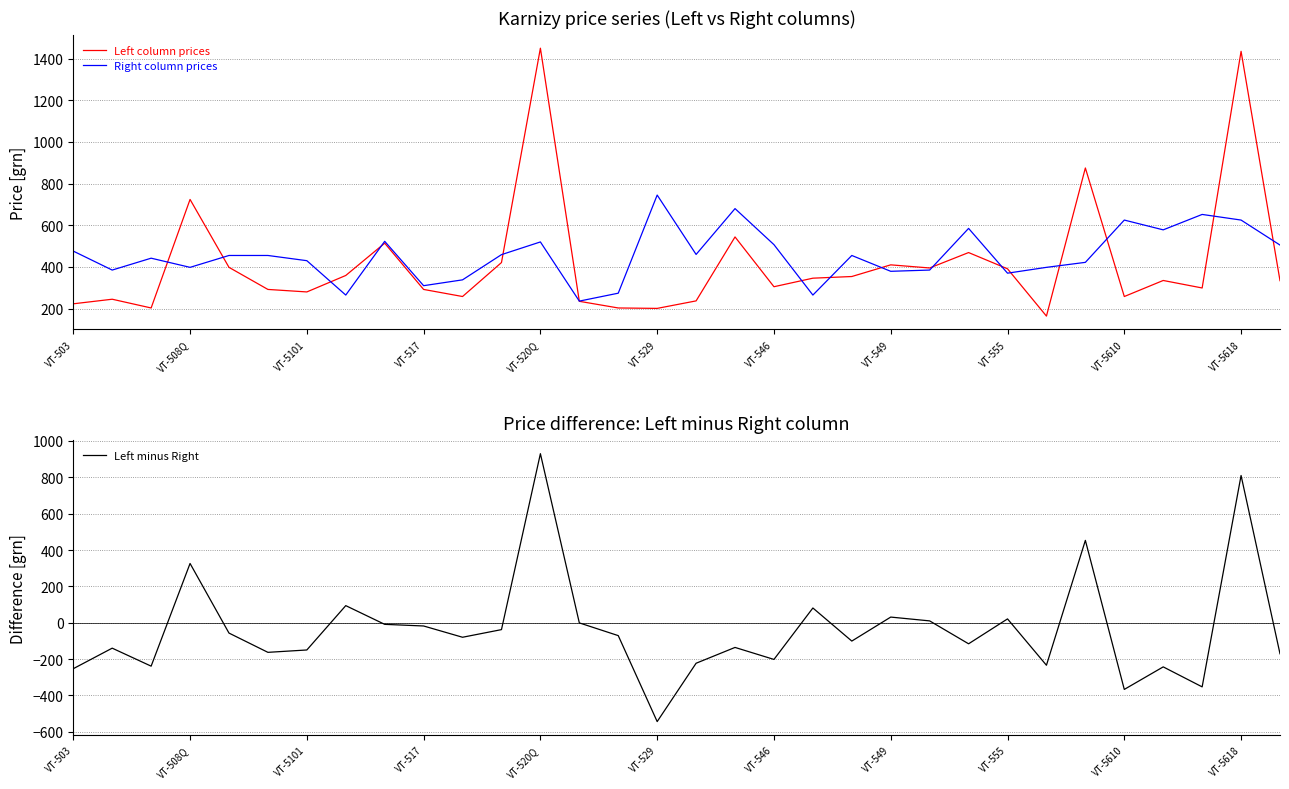

What is the minimum value for Left column prices?

164